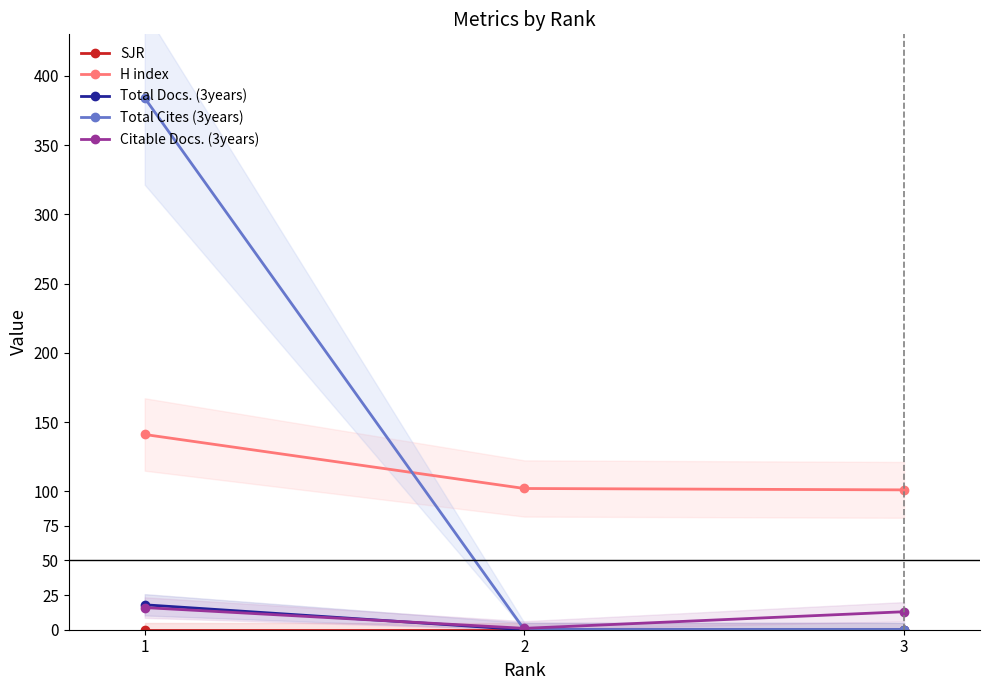

How many lines are shown in the chart?

5